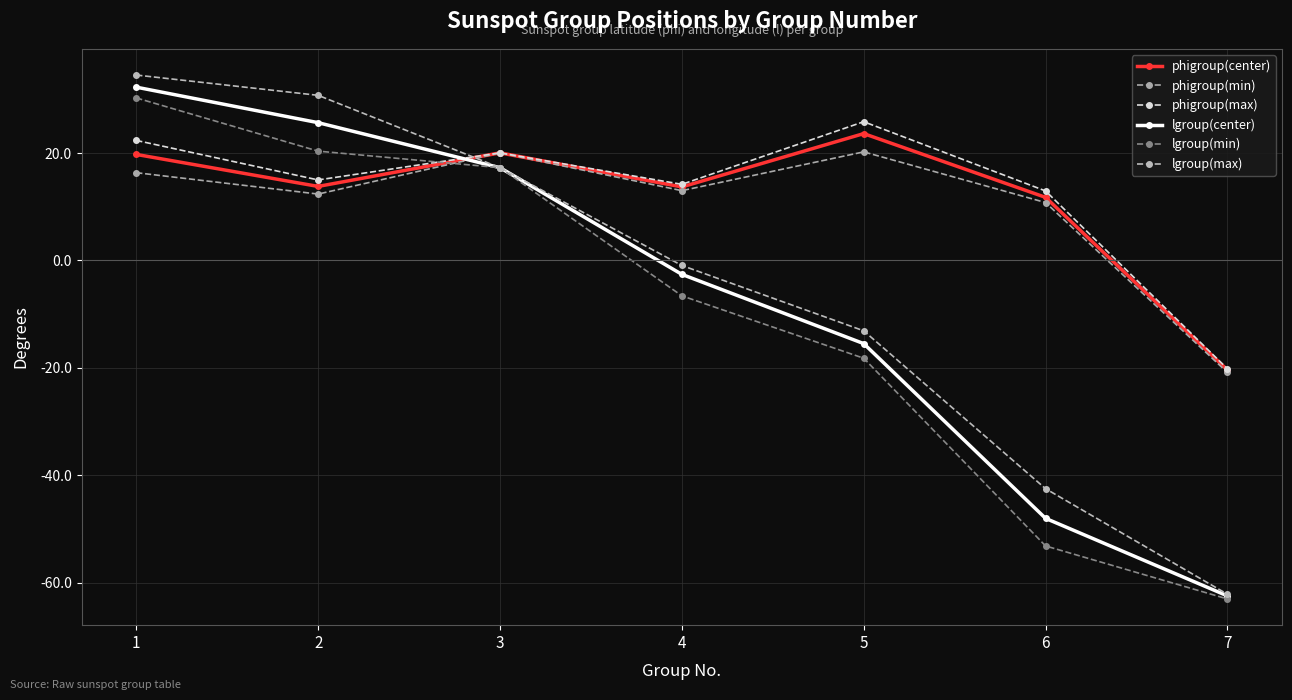

What is the greatest value displayed?

34.5